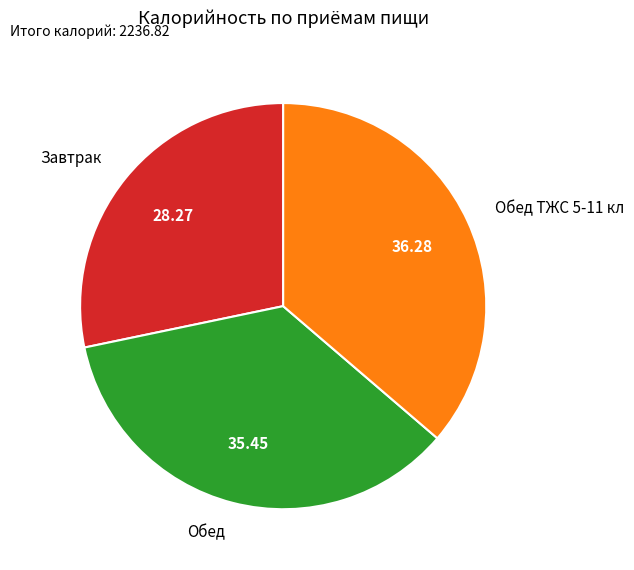

What is the smallest slice in the pie chart?

Завтрак